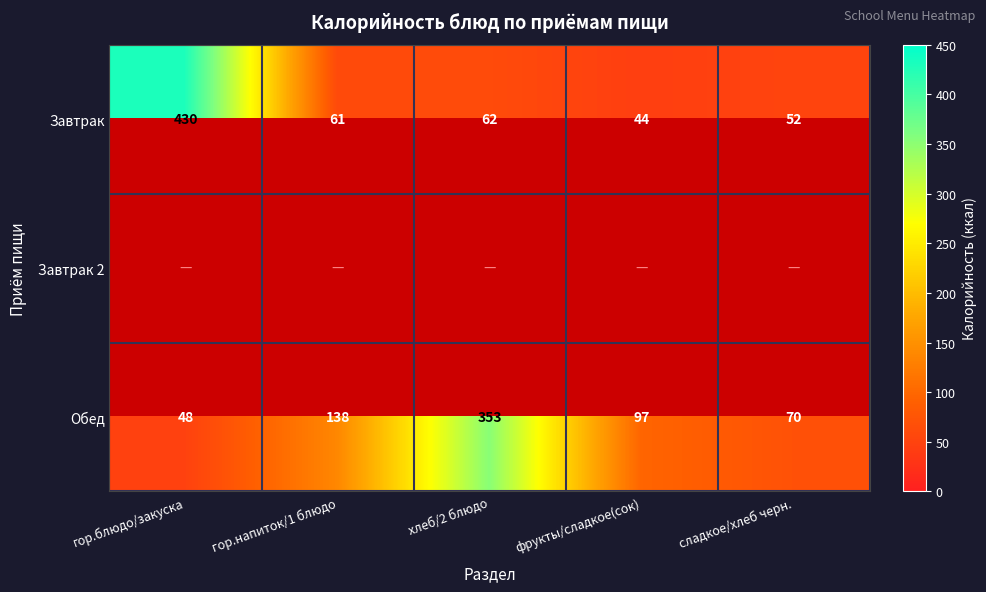

Is the value of Завтрак at хлеб/2 блюдо greater than the value of Обед at гор.блюдо/закуска?

Yes